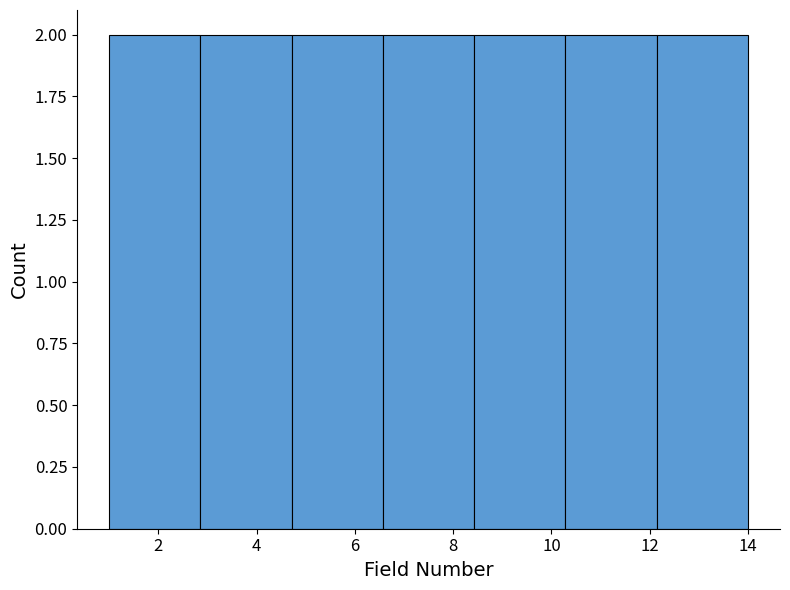

Reading left to right, list every bar in this chart as the range it spans on the x-axis followed by its height. Neither the bar edges nor the heights are printed on the chart, so give them approximately, as read against the axes.

1.0 to 2.8: 2
2.8 to 4.8: 2
4.8 to 6.6: 2
6.6 to 8.4: 2
8.4 to 10.2: 2
10.2 to 12.2: 2
12.2 to 14.0: 2